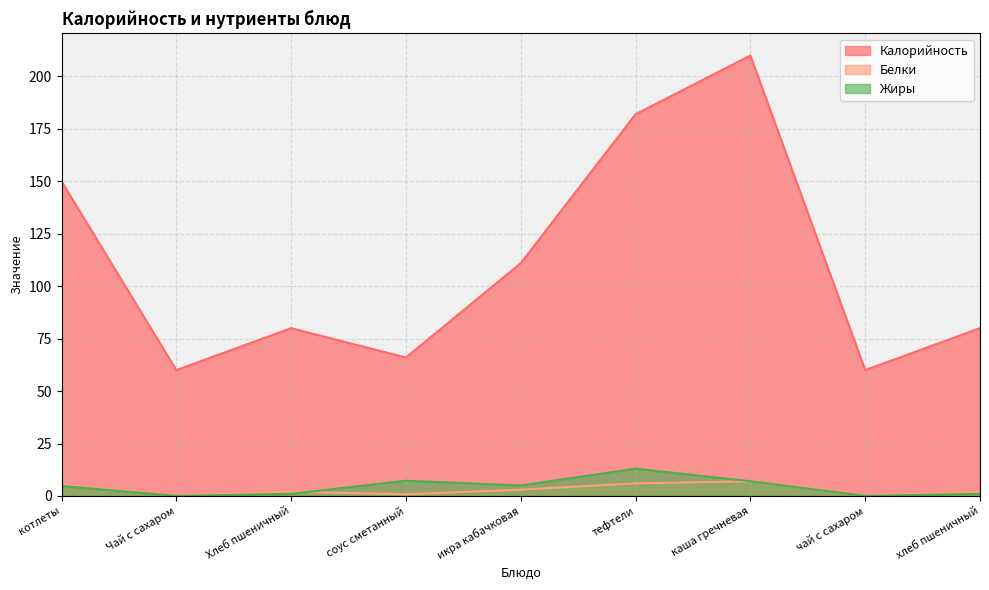

True or false: Жиры and Калорийность intersect in this chart.

False